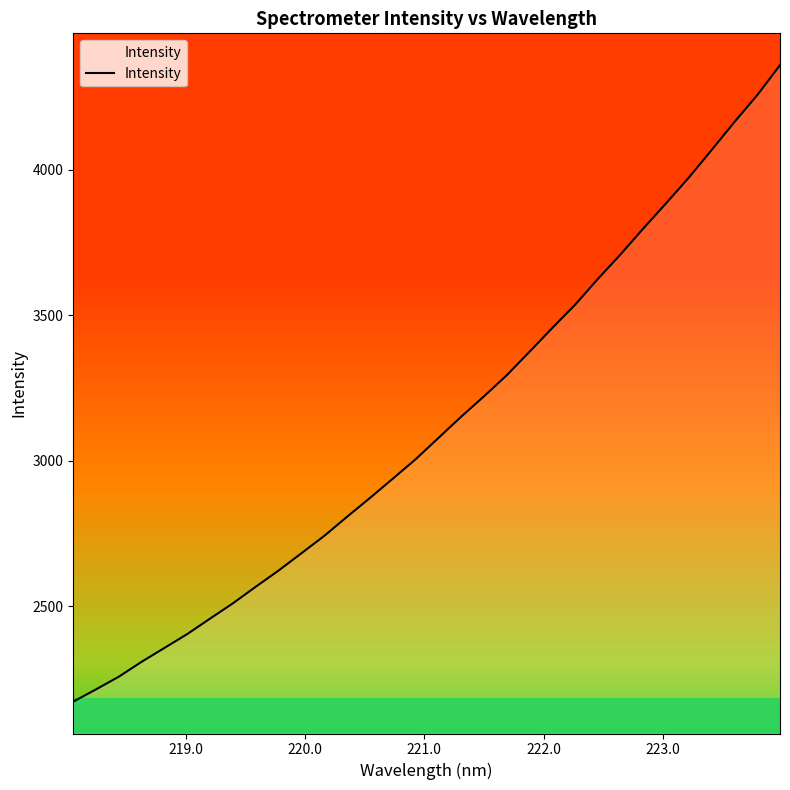

What is the smallest value displayed?

2172.1